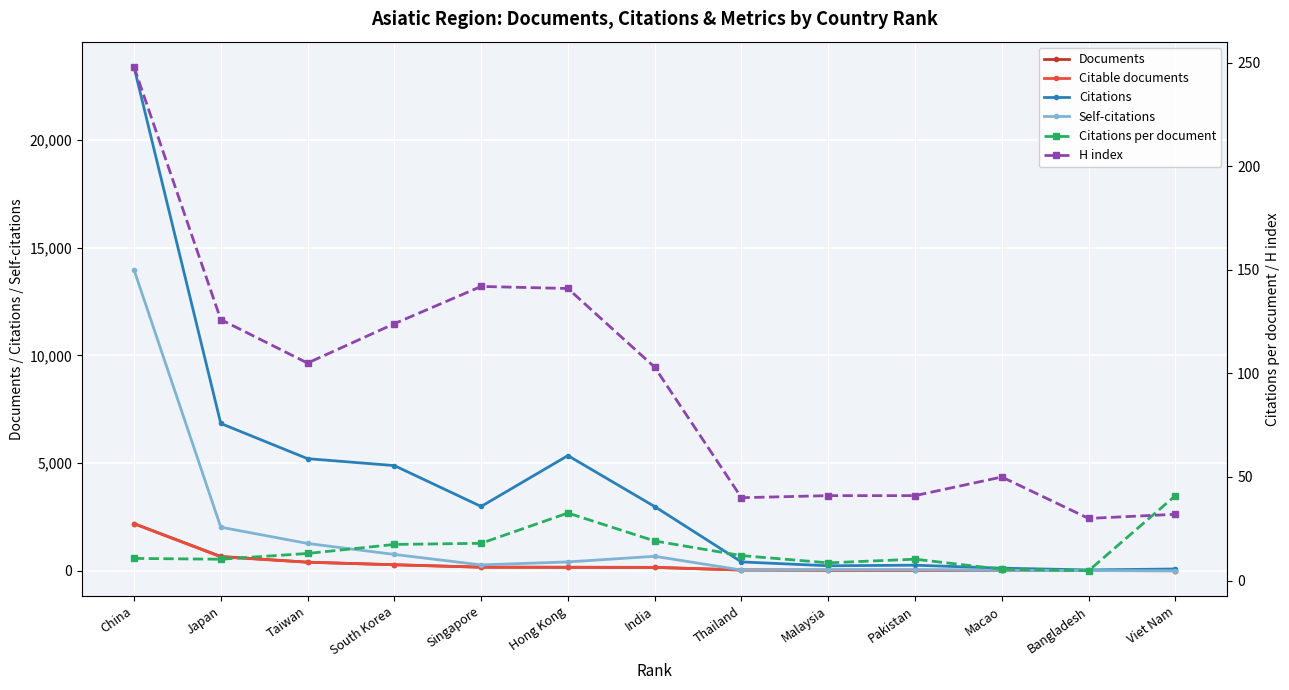

True or false: Citations and Citations per document cross at least once.

False